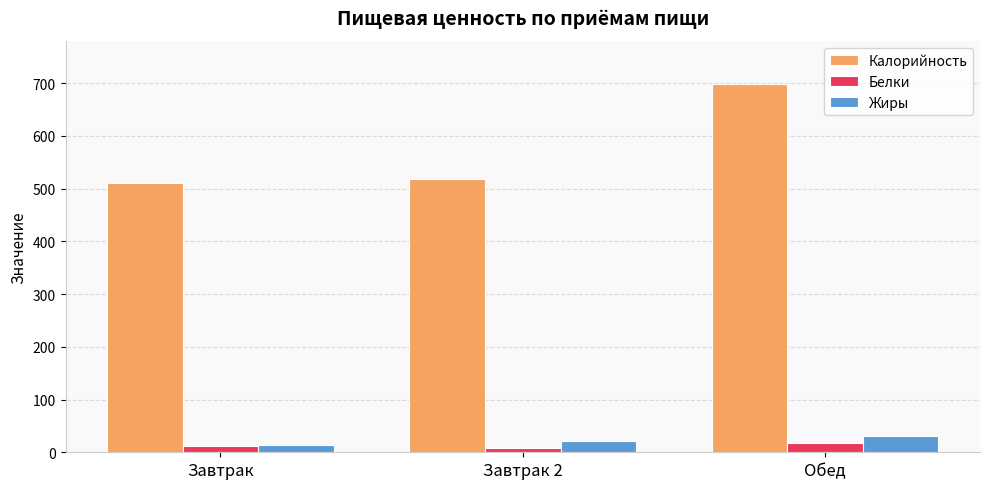

List the series in order of their peak value, lowest first.

Белки, Жиры, Калорийность